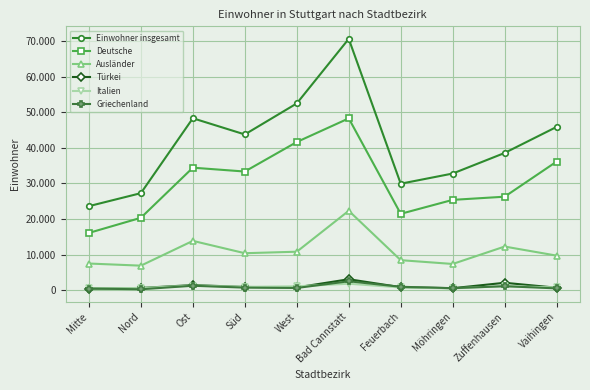

What are all the series names shown in the legend?

Einwohner insgesamt, Deutsche, Ausländer, Türkei, Italien, Griechenland